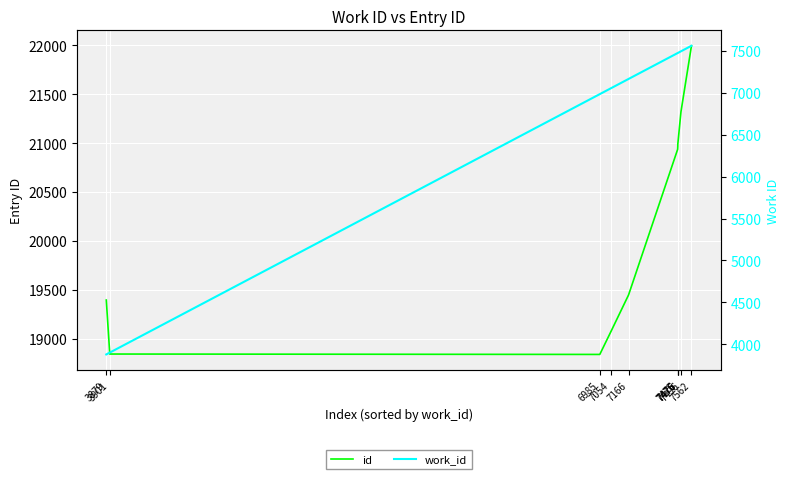

How many lines are shown in the chart?

2